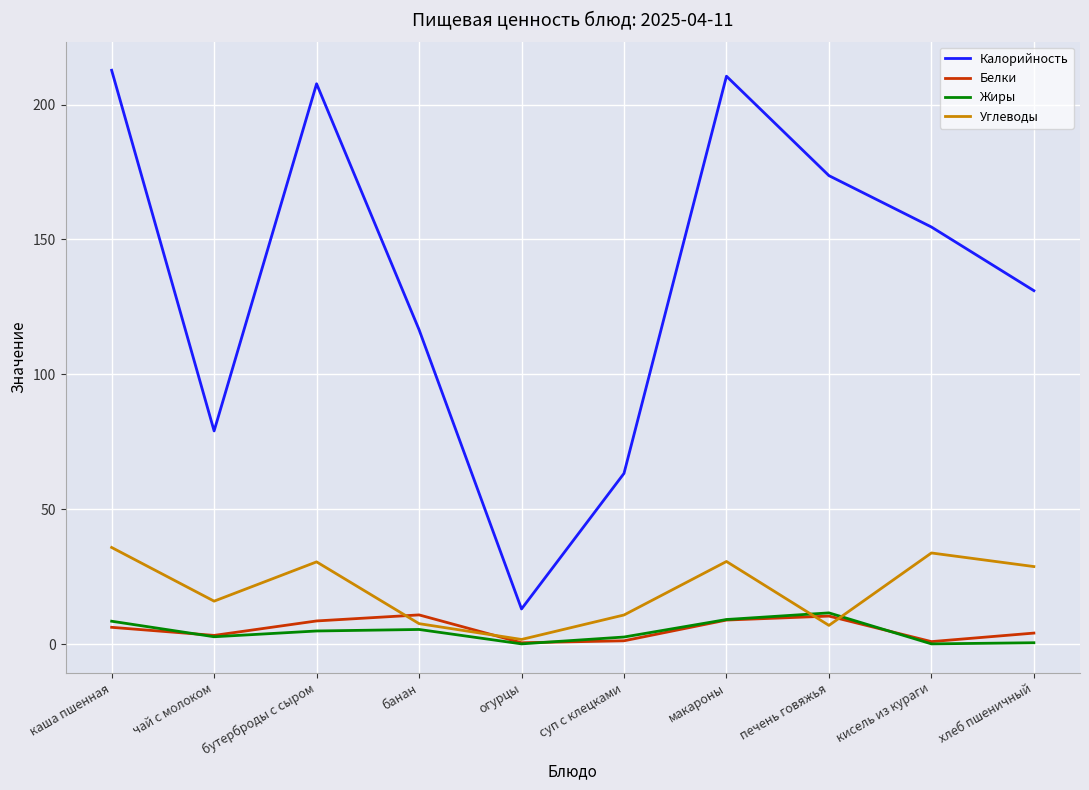

Rank the series at банан from highest to lowest value.

Калорийность, Белки, Углеводы, Жиры